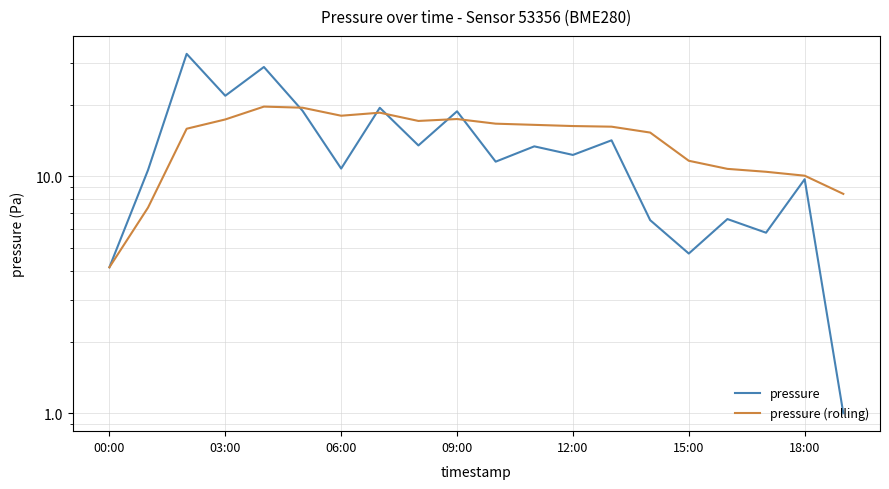

What is the value of the pressure (rolling) point at the 19th from the left?

10.1